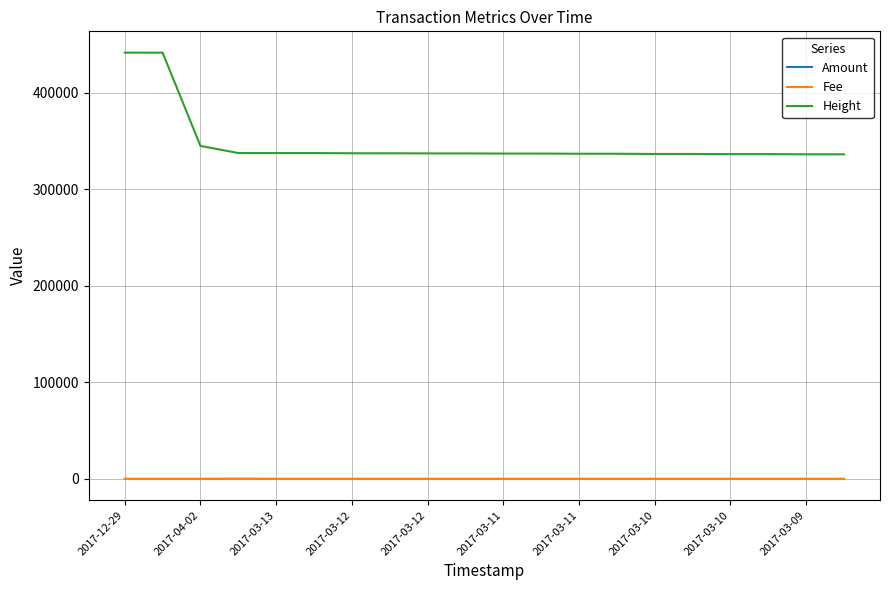

What is the minimum value for Height?

336315.0